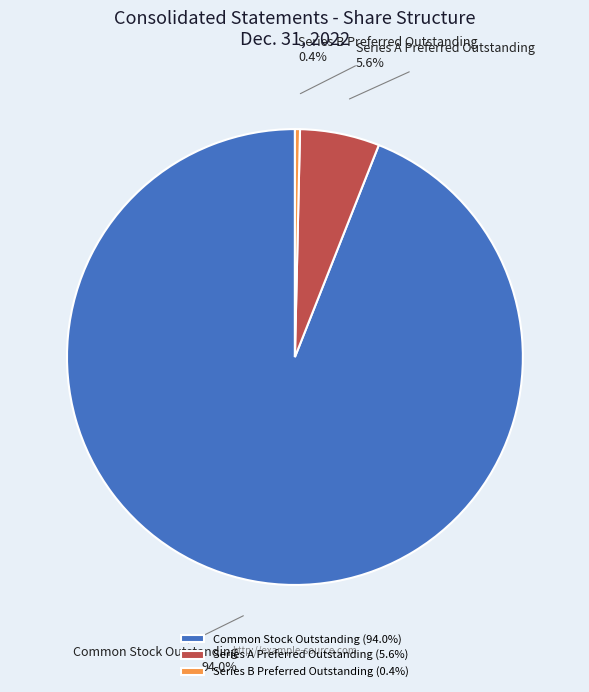

Is there any slice that represents more than half of the pie?

Yes